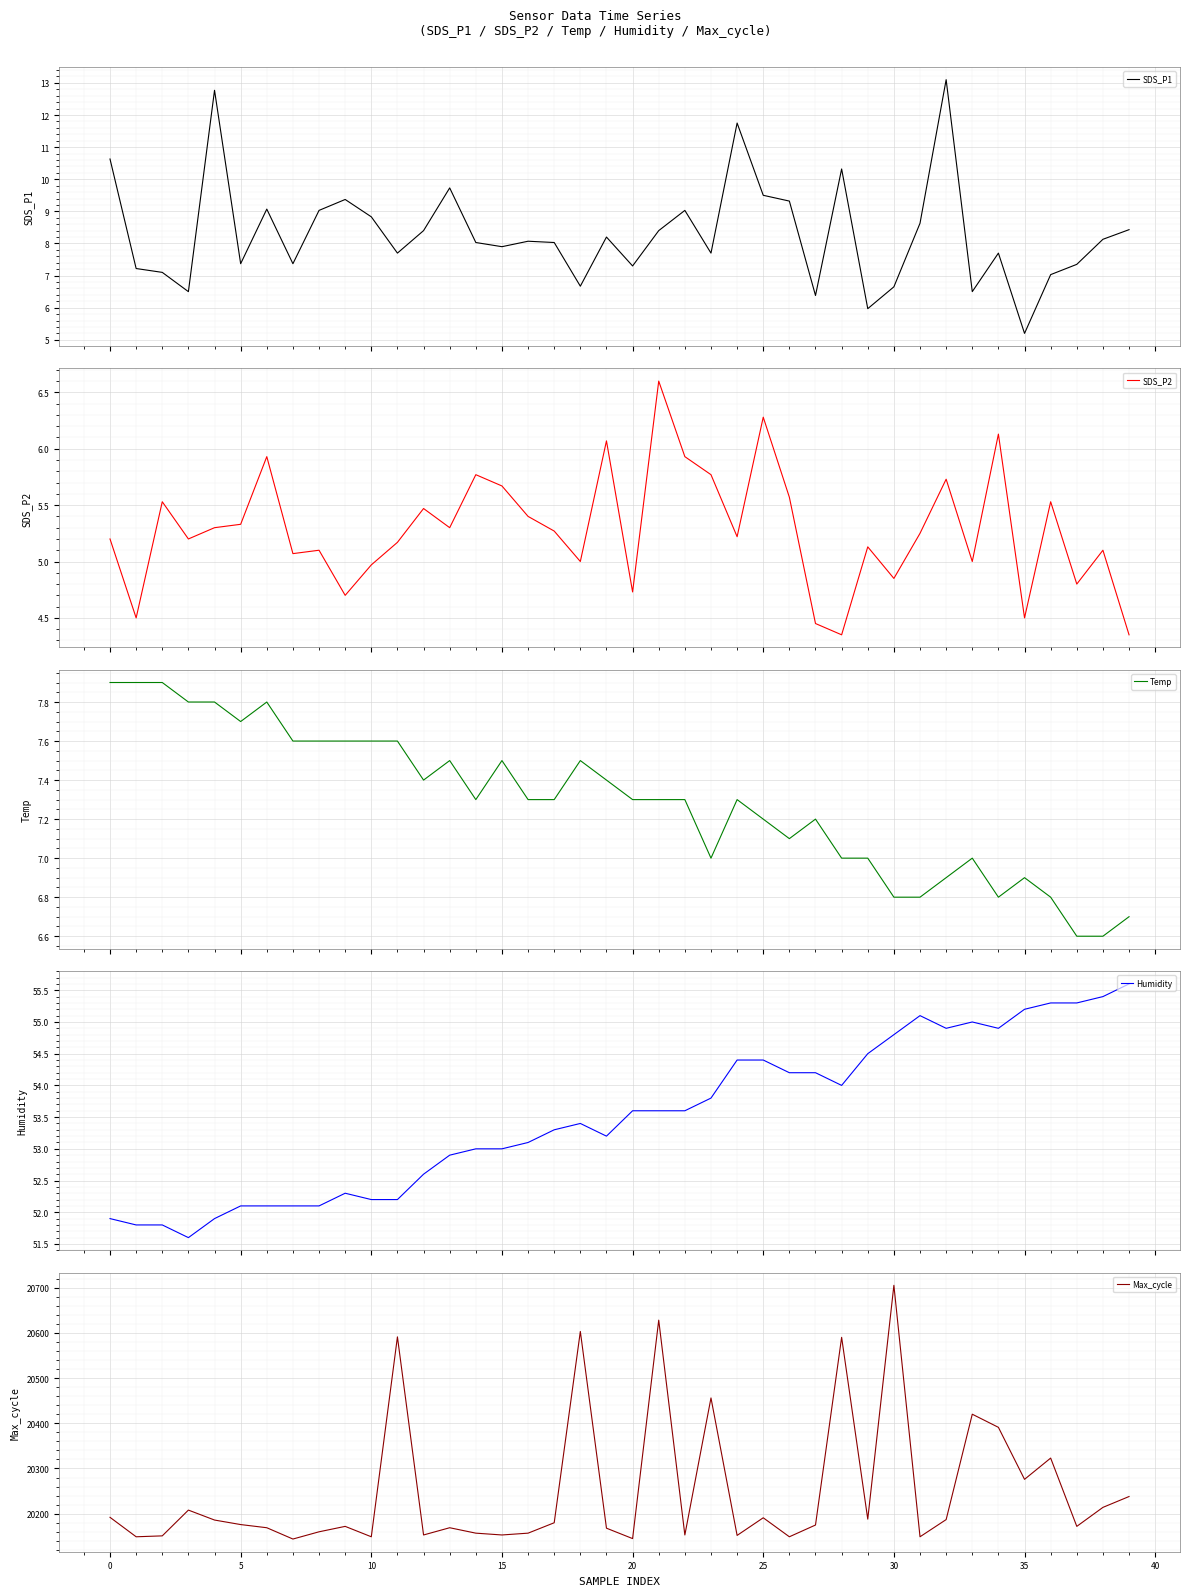

The value of Humidity at 35 is 55.2. True or false?

True